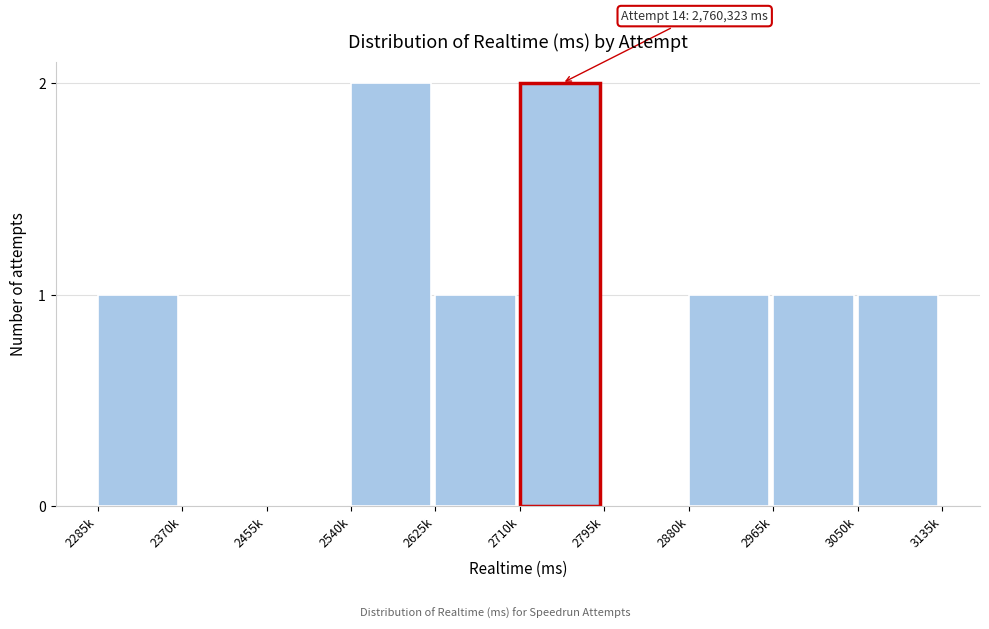

Reading left to right, list all the values displayed in this chart.

2285k=1	2370k=0	2455k=0	2540k=2	2625k=1	2710k=2	2795k=0	2880k=1	2965k=1	3050k=1